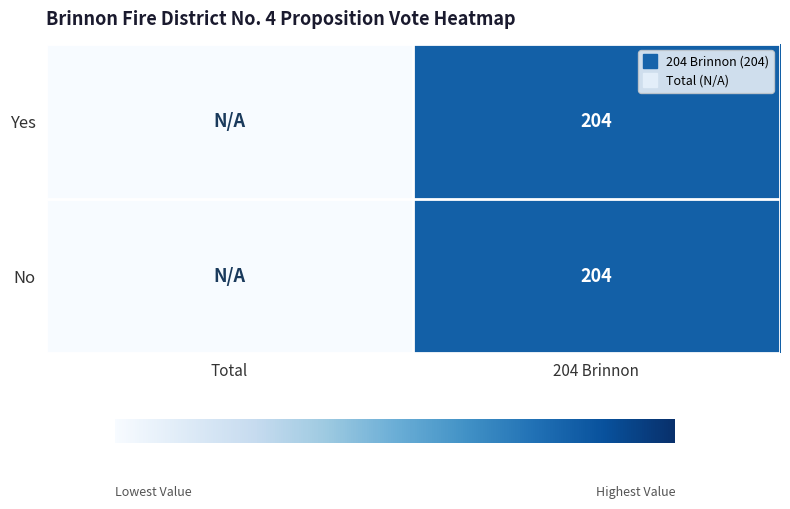

Between Total and 204 Brinnon, which is larger?

204 Brinnon